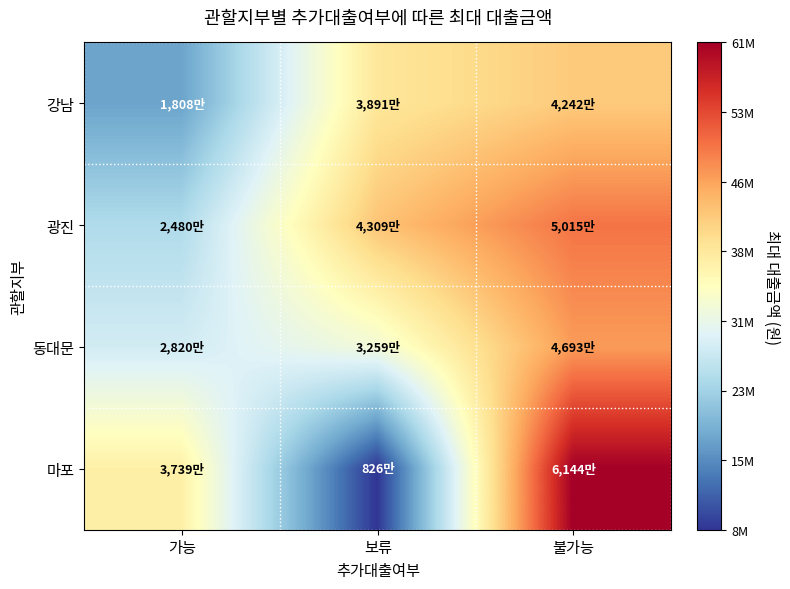

Which series has the largest total across all categories?

광진